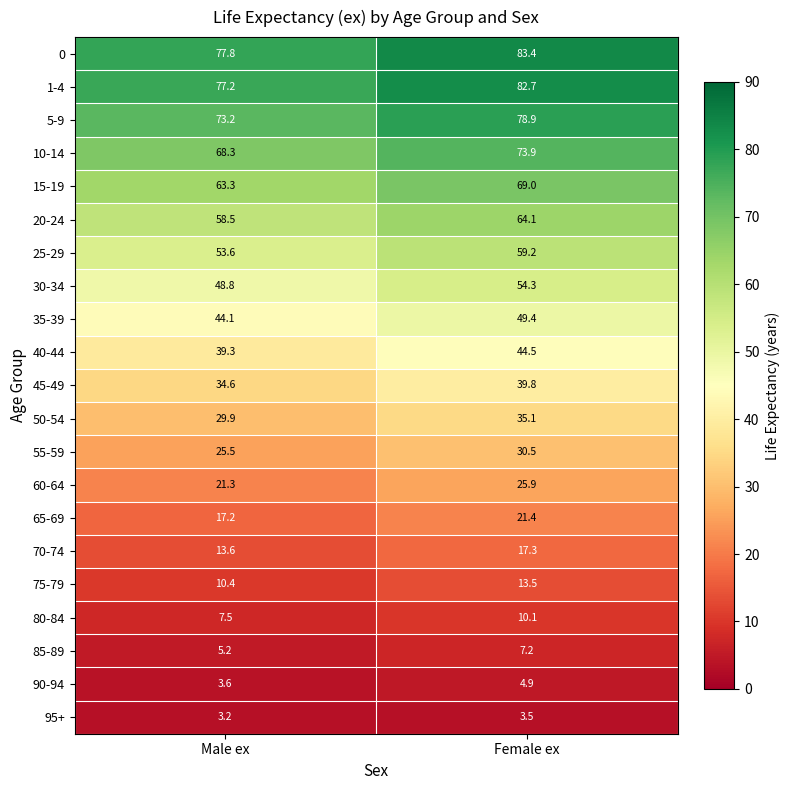

Which category has the highest value across all series?

Female ex